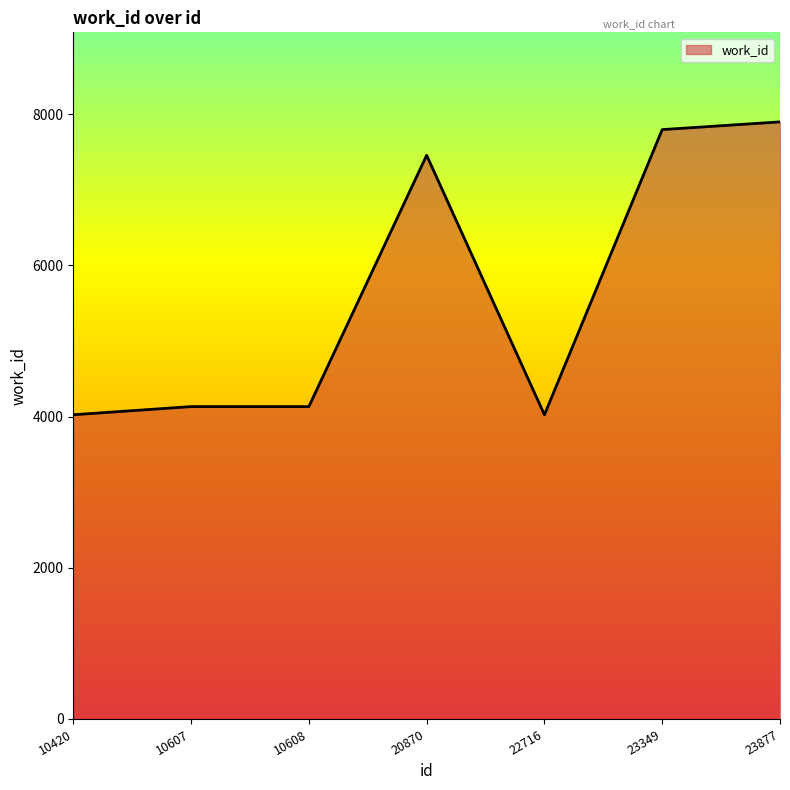

True or false: the data shows 2352 at 10420.

False